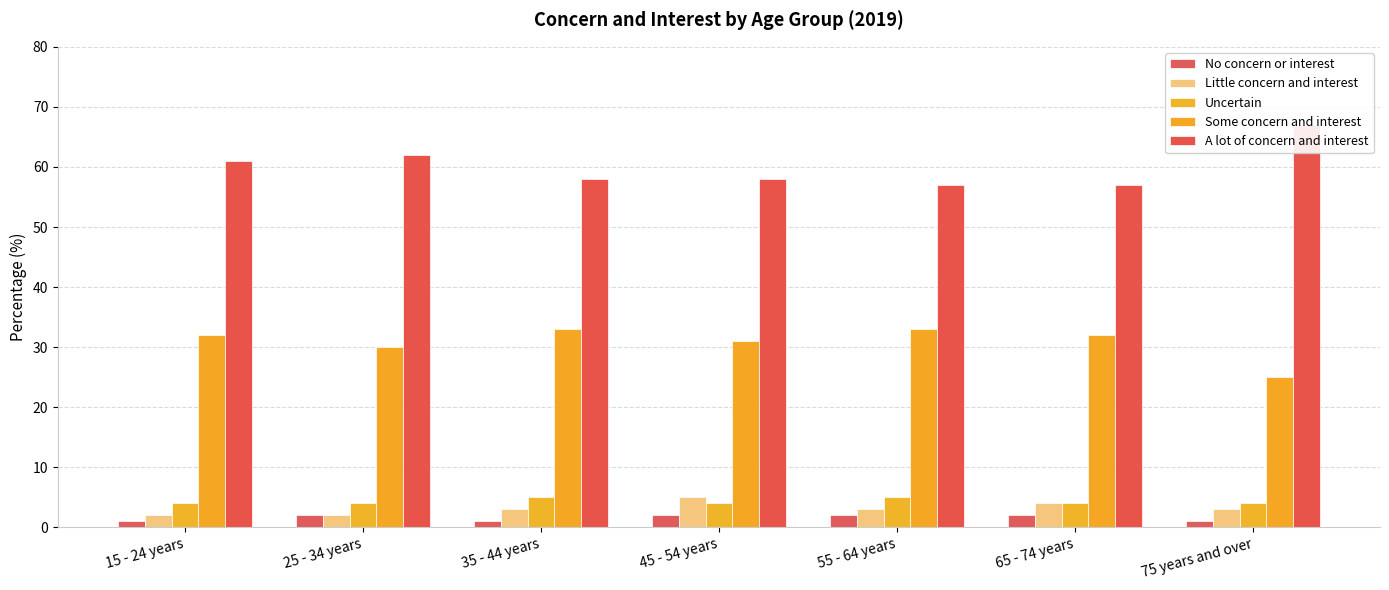

What is the label of the 7th bar from the right?

15 - 24 years